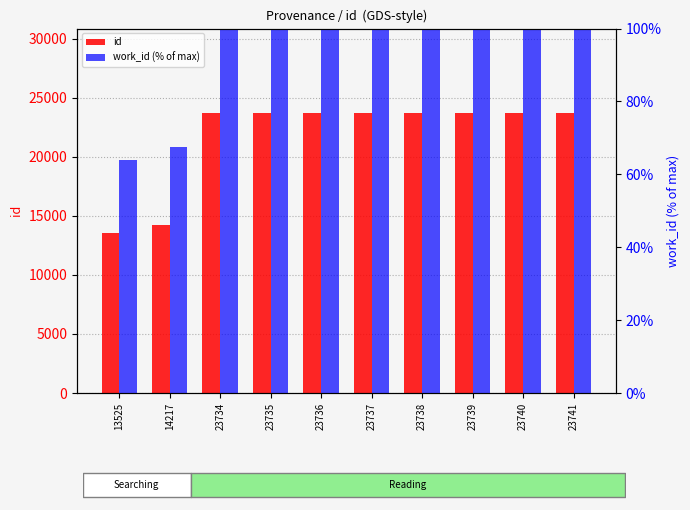

The work_id (% of max) series shows 100.0 at 23738. True or false?

True